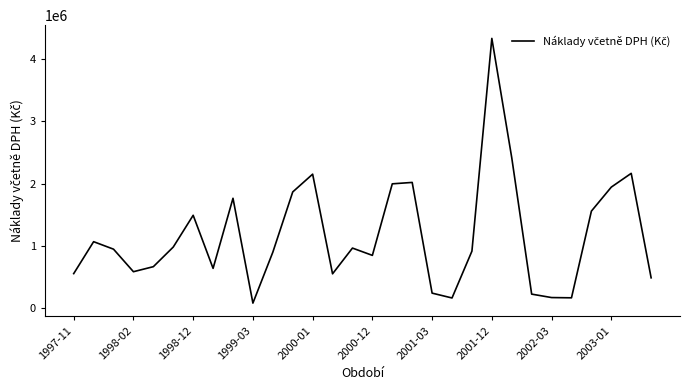

What is the greatest value displayed?

4335655.6